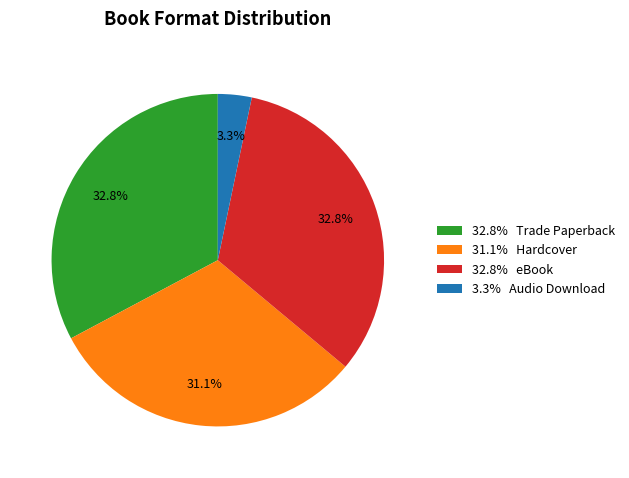

Between 3.3% Audio Download and 31.1% Hardcover, which is larger?

31.1% Hardcover